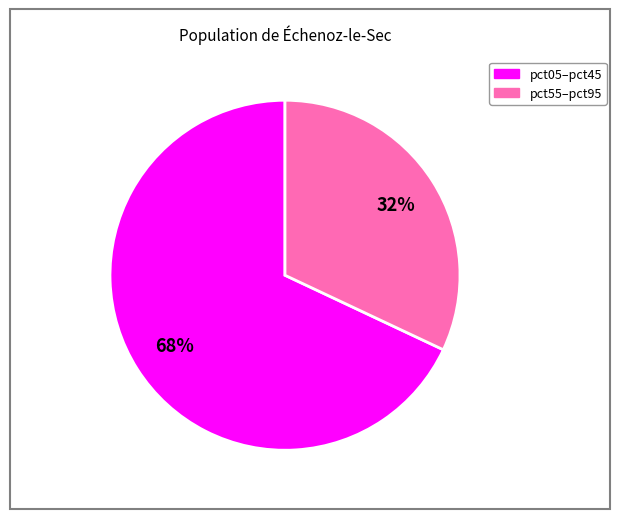

Is there any slice that represents more than half of the pie?

Yes